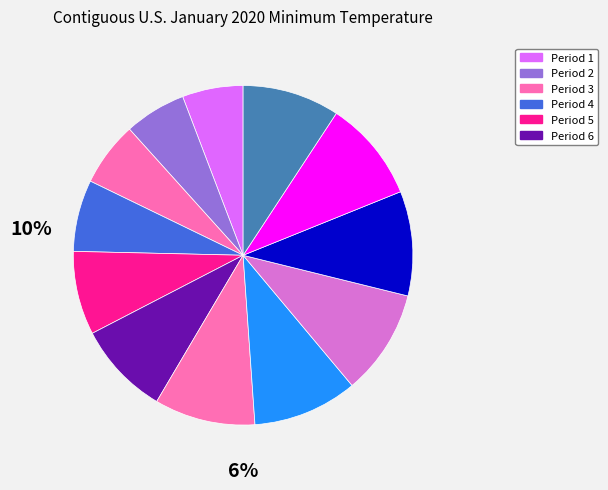

How many slices are in this pie chart?

12